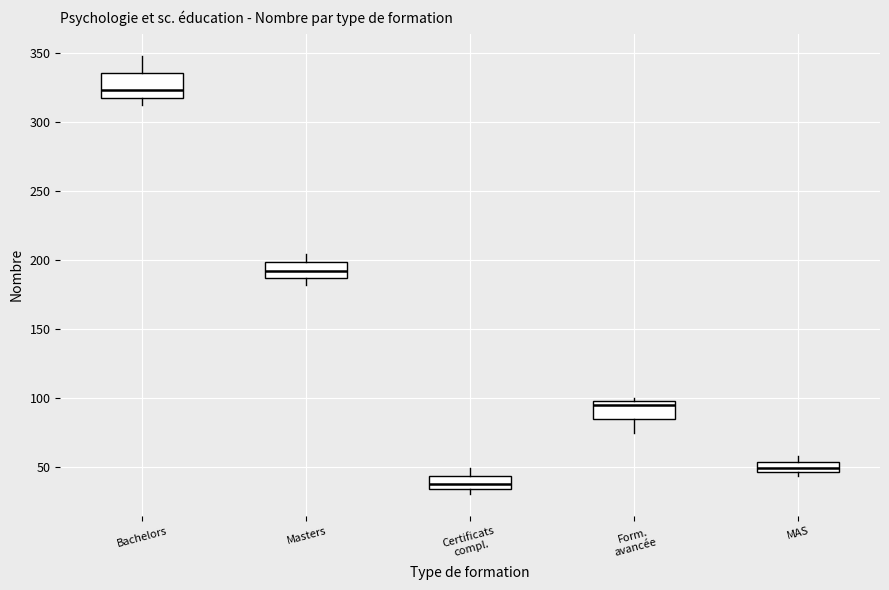

Where is the lower edge of the box for Certificats compl. on the y-axis? The values are not printed on the chart, so give them approximately, as read against the axis.

35